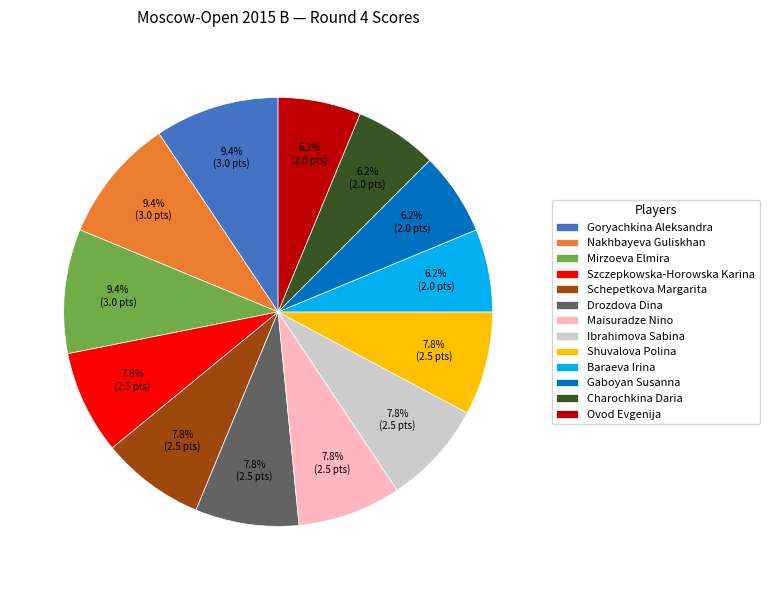

What is the ratio of the value at Gaboyan Susanna to the value at Goryachkina Aleksandra?

0.7